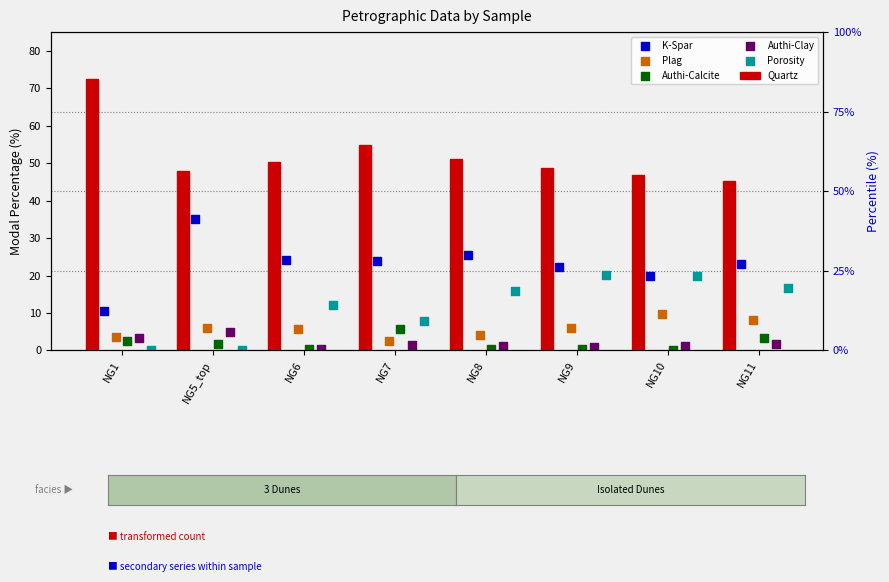

Which series reaches the maximum Y coordinate?

Quartz